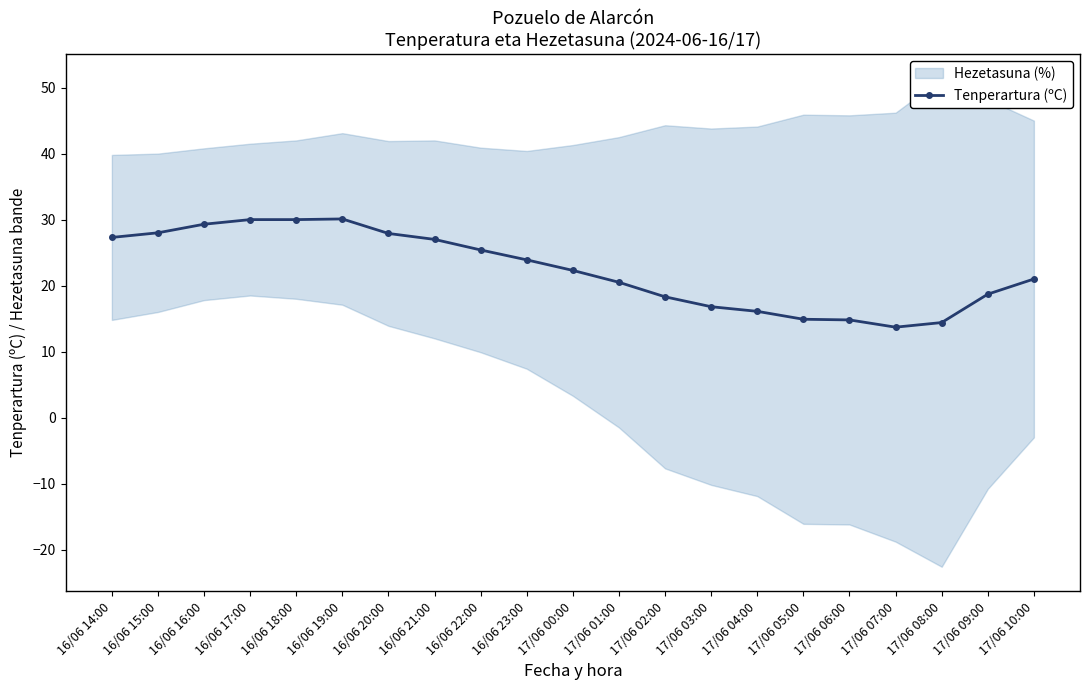

At which category does the data reach its first local peak?

16/06 19:00